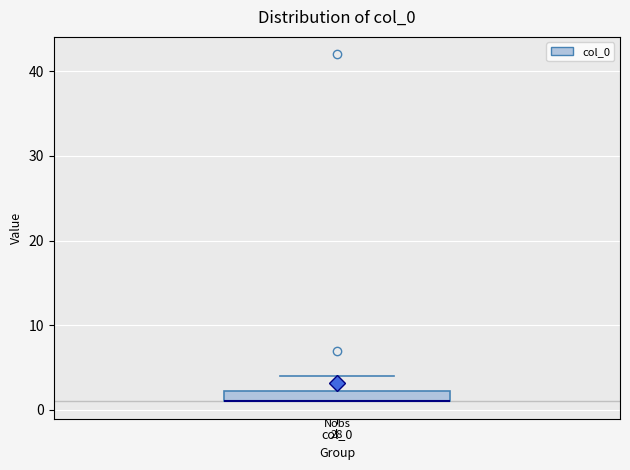

Where is the upper edge of the box for col_0 on the y-axis? The values are not printed on the chart, so give them approximately, as read against the axis.

2